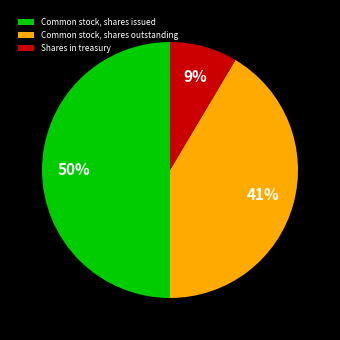

What is the ratio of the value at Common stock, shares issued to the value at Common stock, shares outstanding?

1.2